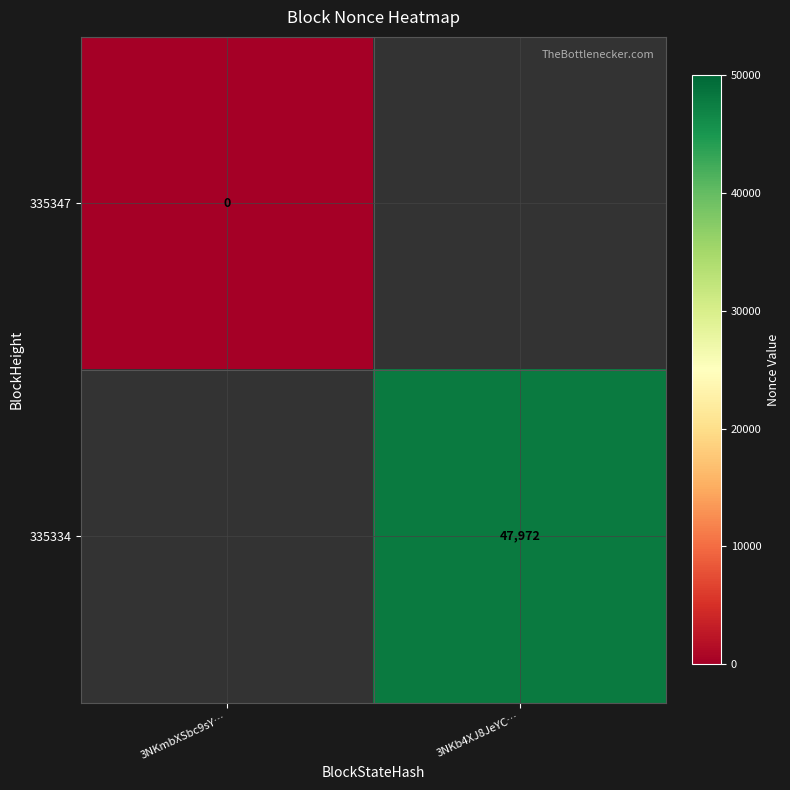

The 335334 series shows 47972 at 3NKb4XJ8JeYC…. True or false?

True